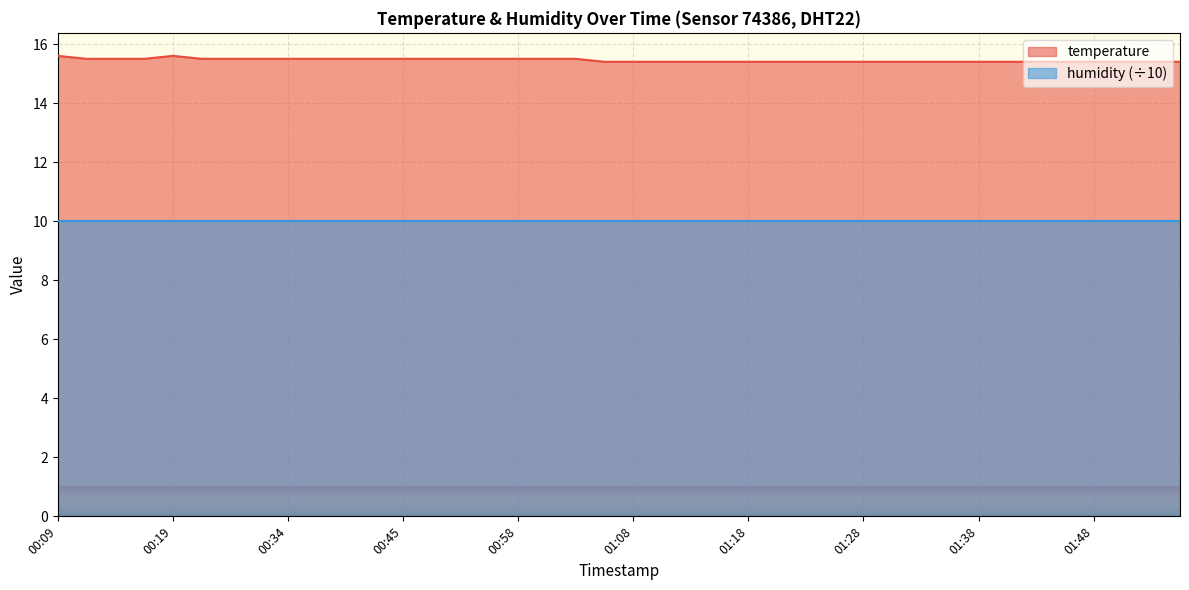

True or false: the data has more than 2 interior local peaks.

False